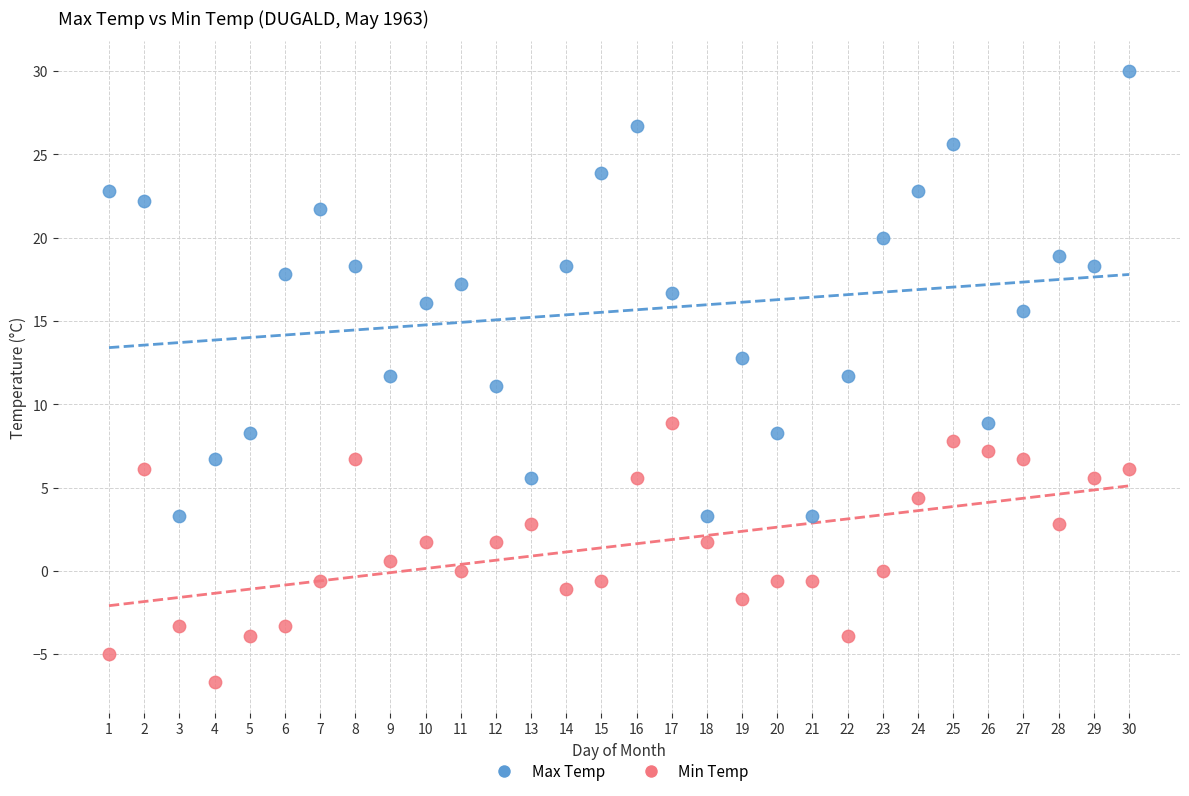

Across all data points, what is the range of X values (max minus min)?

29.0